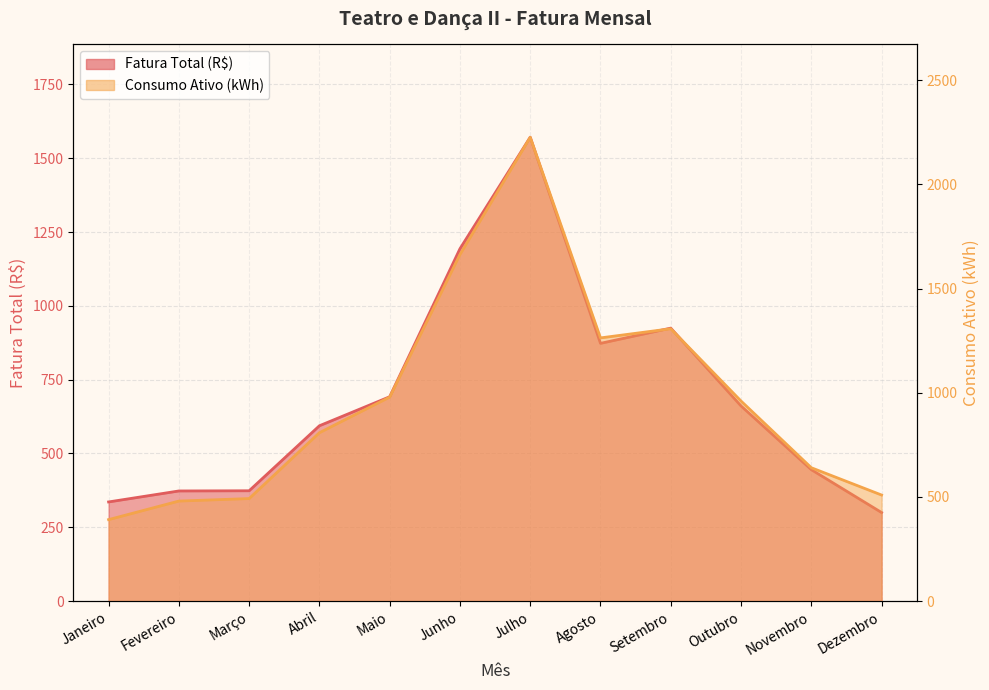

The value of Consumo Ativo (kWh) at Setembro is 1307.0. True or false?

True